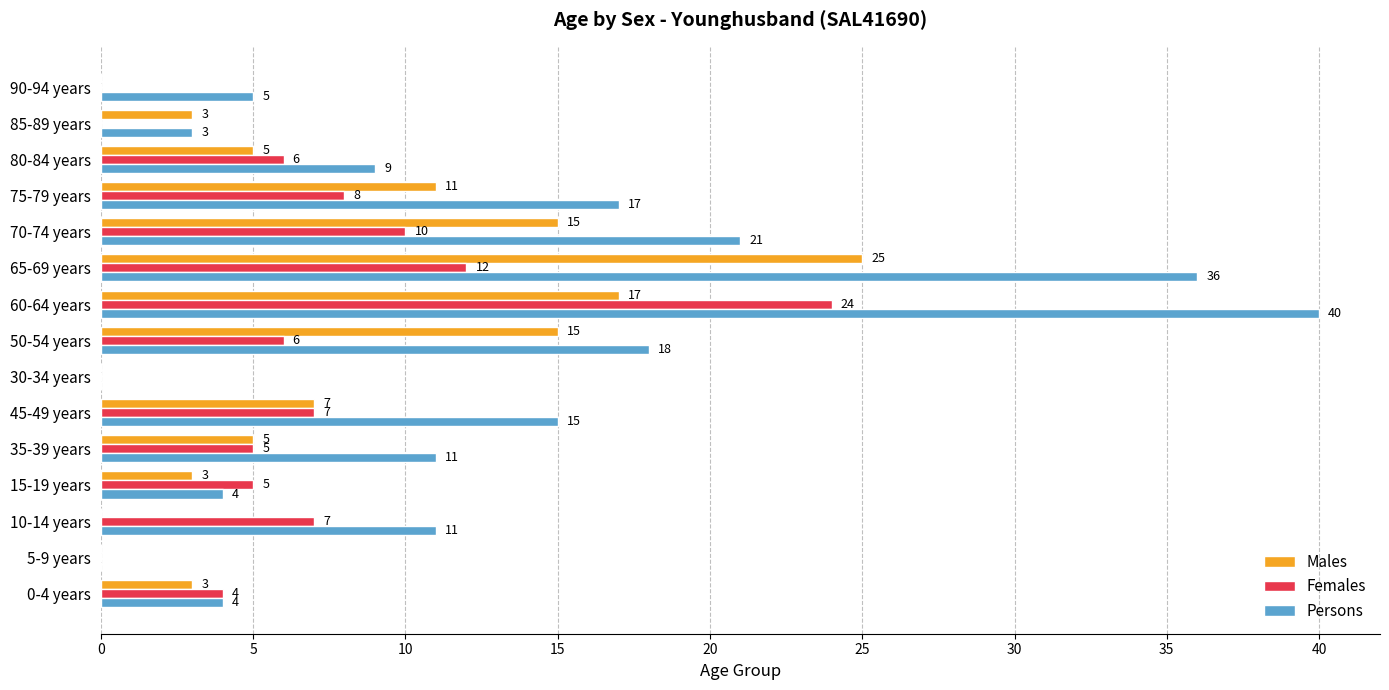

Is it true that Males equals 3 at 0-4 years?

True